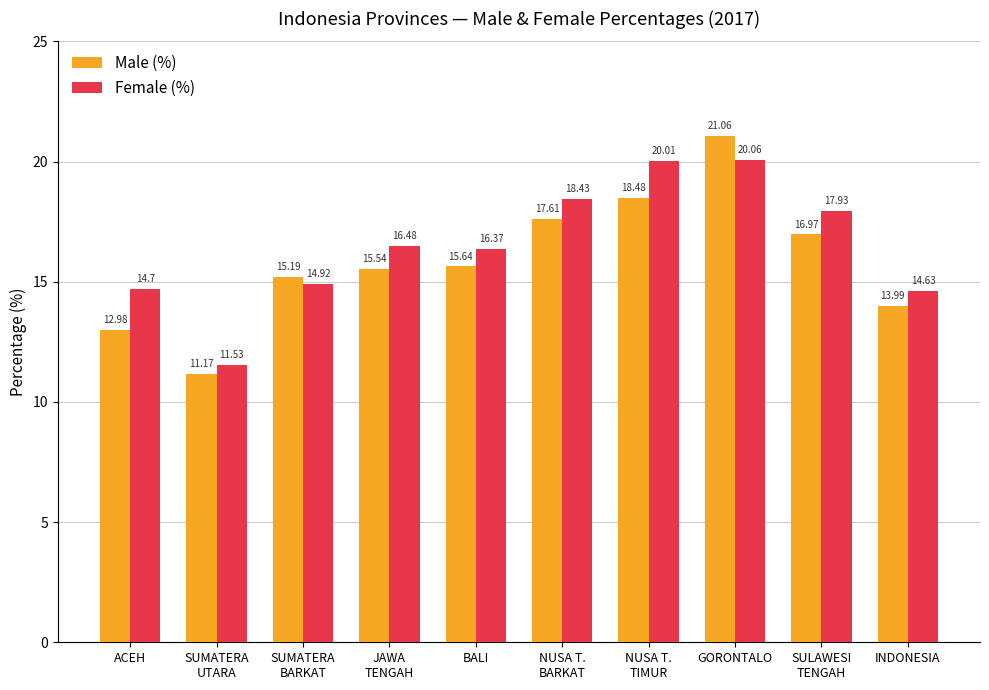

True or false: Male (%) has a value of 26.7 at SULAWESI
TENGAH.

False